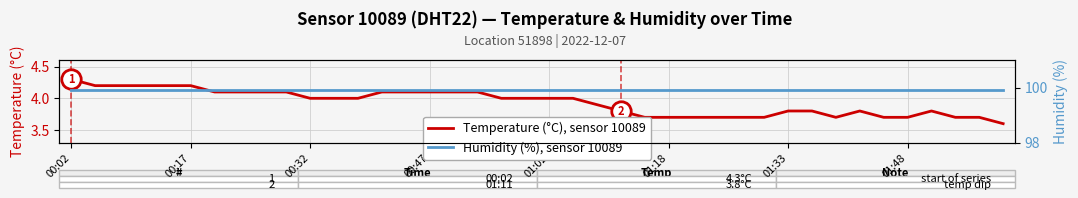

The Temperature (°C), sensor 10089 series shows 3.7 at 37. True or false?

True